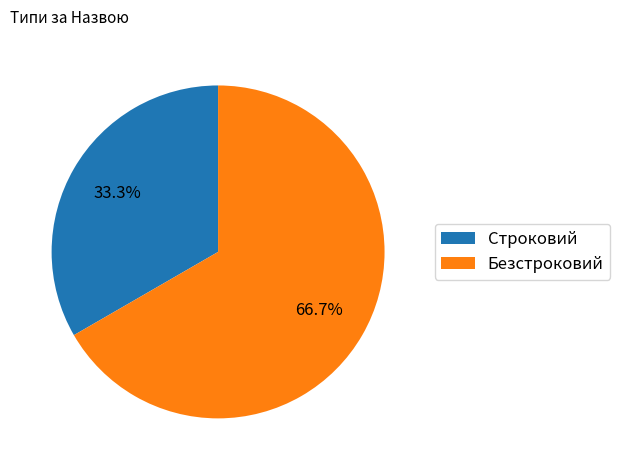

What is the largest slice in the pie chart?

Безстроковий